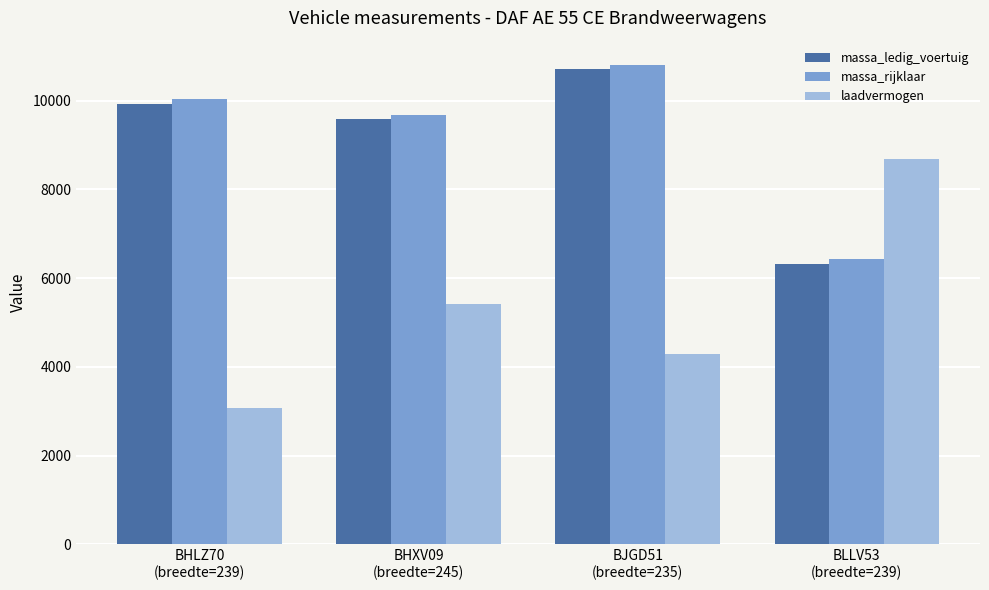

At BJGD51
(breedte=235), list the series in order from largest to smallest.

massa_rijklaar, massa_ledig_voertuig, laadvermogen